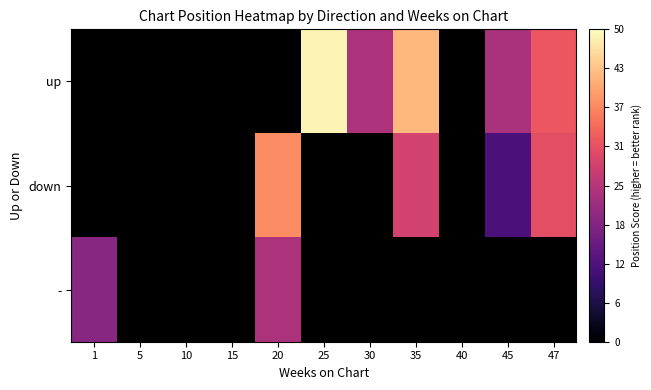

What is the smallest value displayed?

12.0